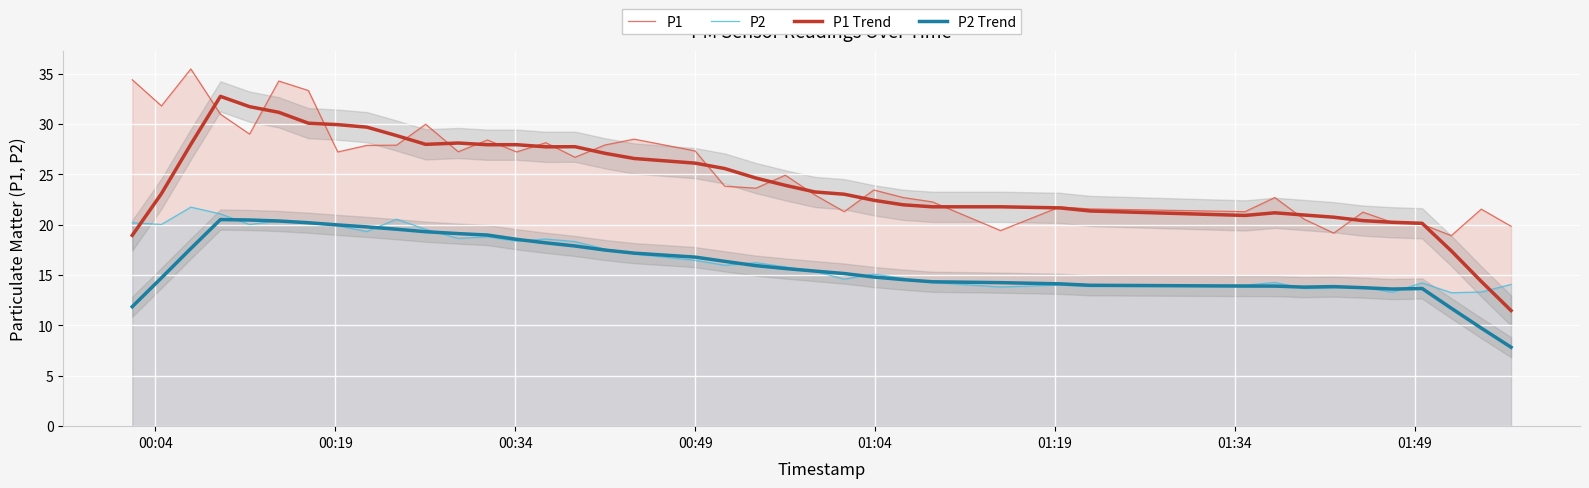

What is the maximum value for P1?

35.5